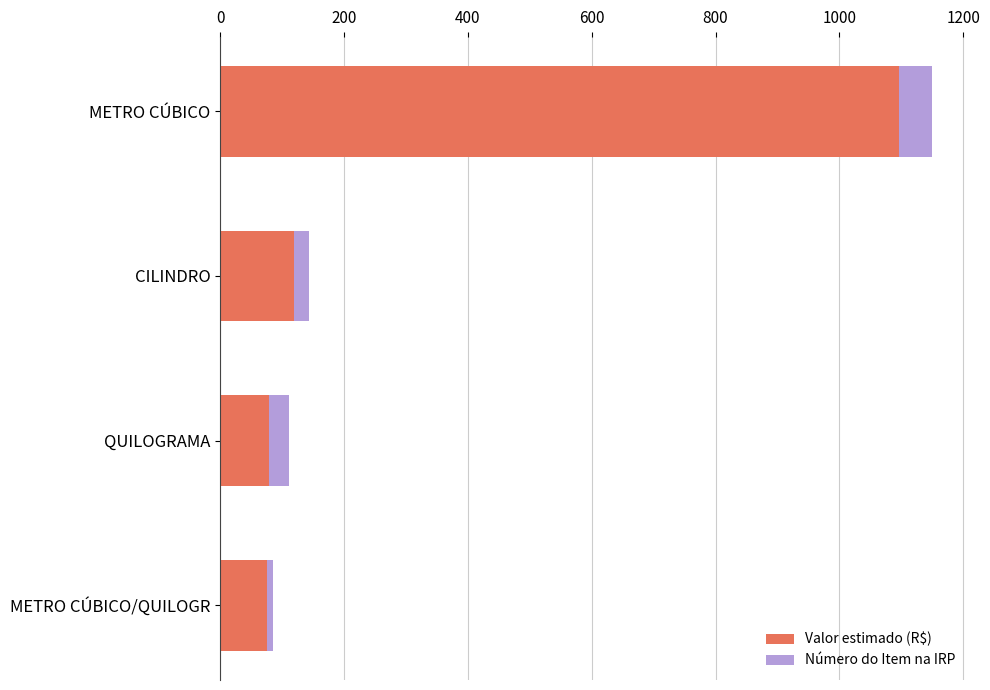

What is the total value across all series at METRO CÚBICO?

1150.0